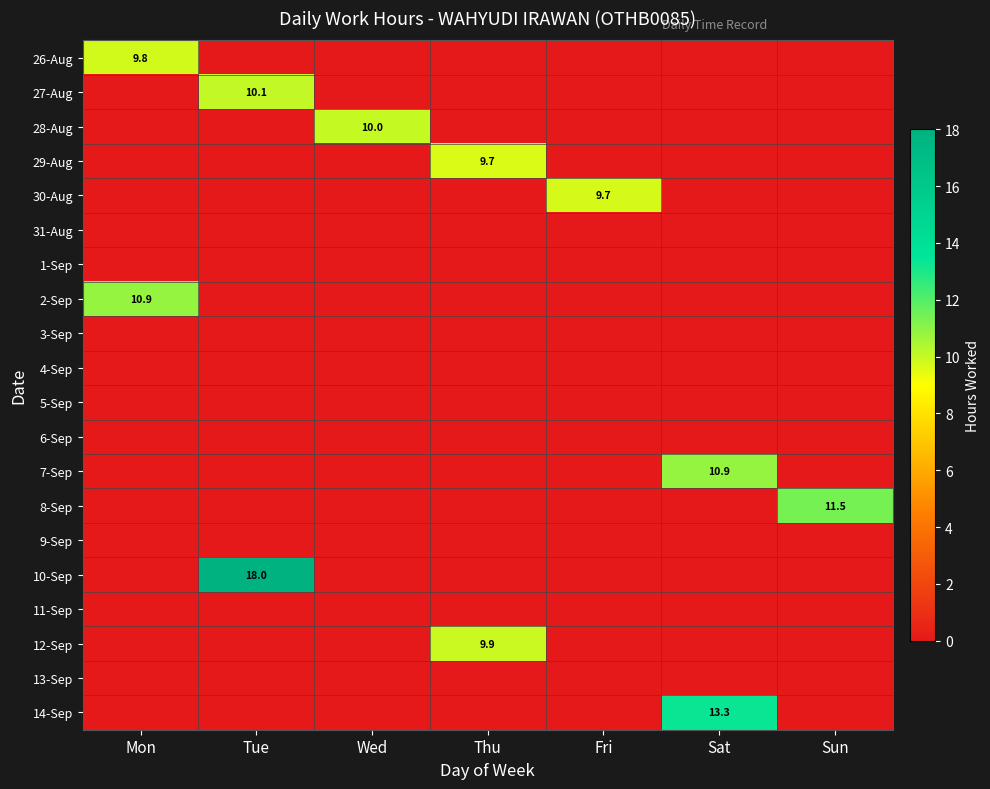

At which category does the chart reach its minimum across all series?

Tue